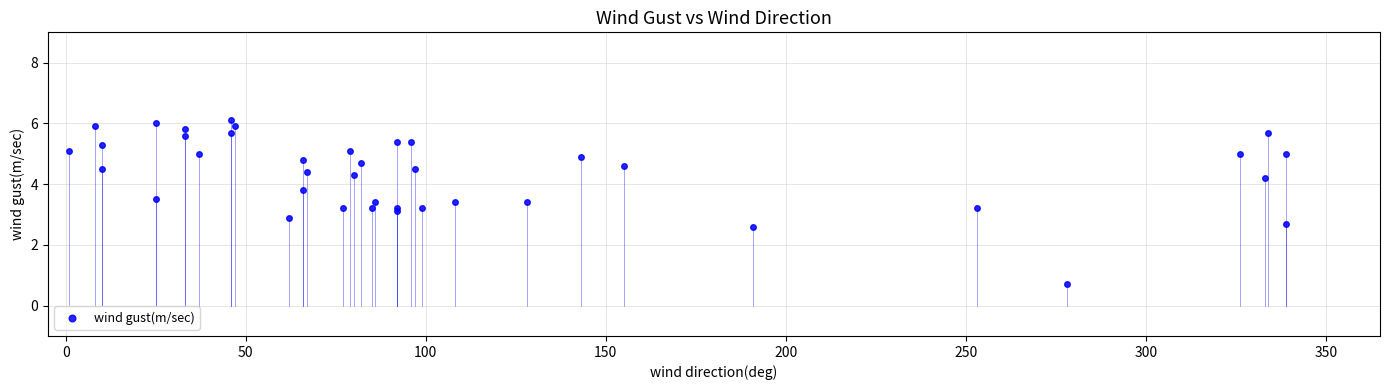

What is the range of X values (max minus min)?

338.0